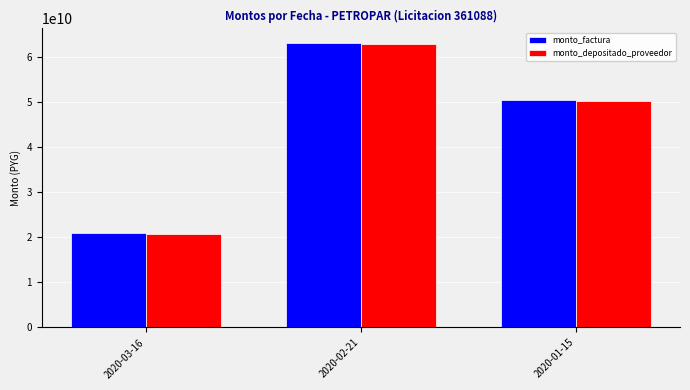

Which series has the largest range (max minus min)?

monto_factura